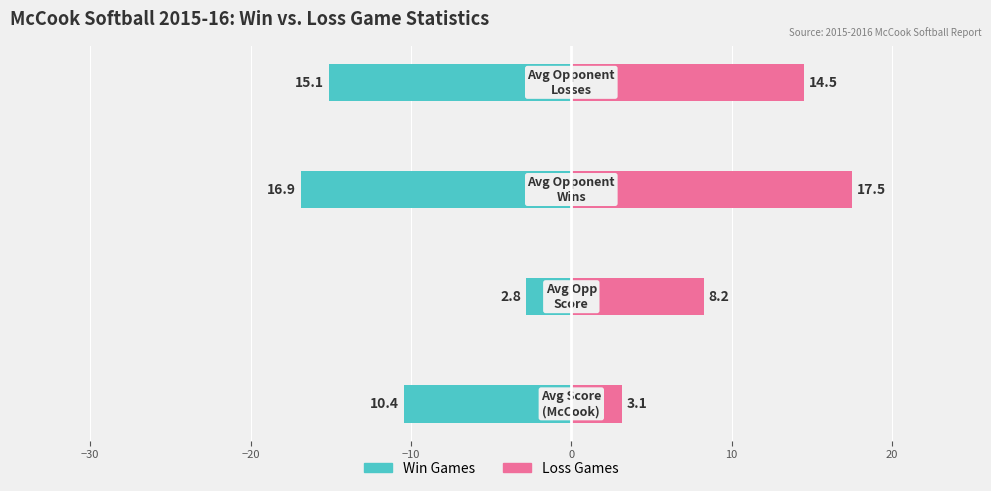

Reading left to right, transcribe all the data shown in this chart.

Win Games: −40=-10.4	−30=-2.8	−20=-16.9	−10=-15.1
Loss Games: −40=3.1	−30=8.2	−20=17.5	−10=14.5